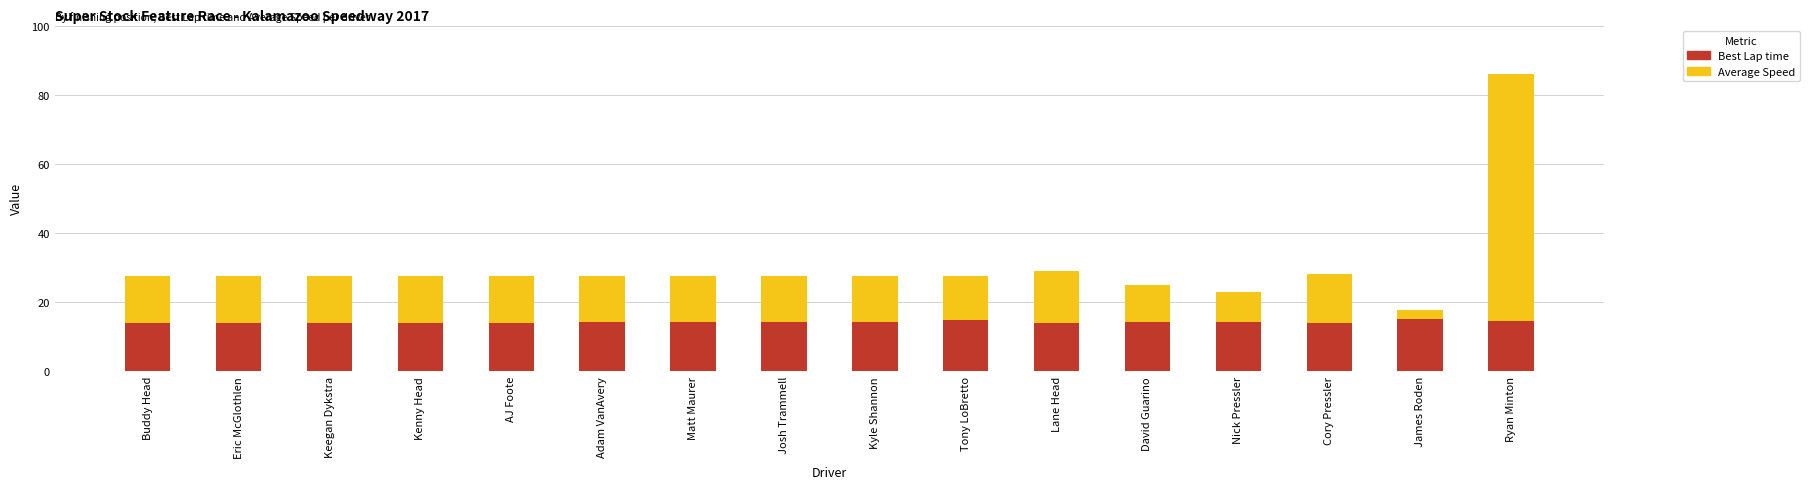

Is it true that Average Speed equals 36.8 at Eric McGlothlen?

False